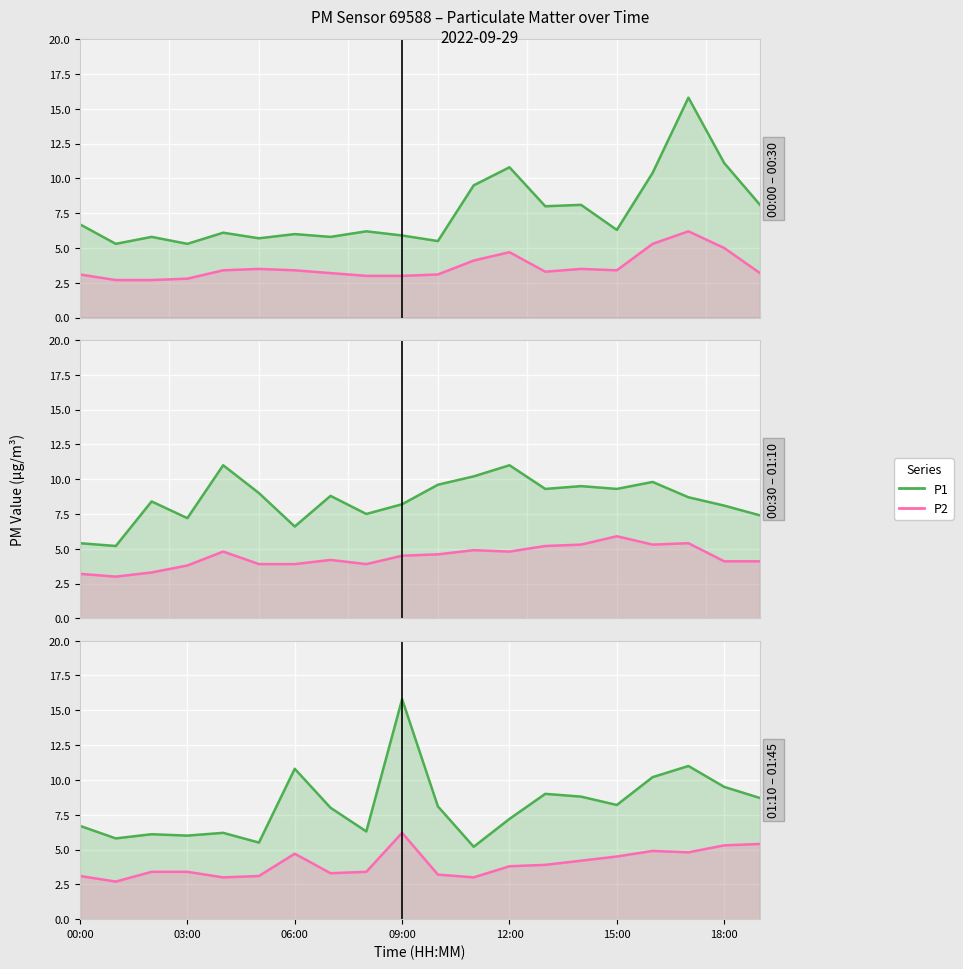

True or false: P1 has a value of 1.9 at 15:00.

False